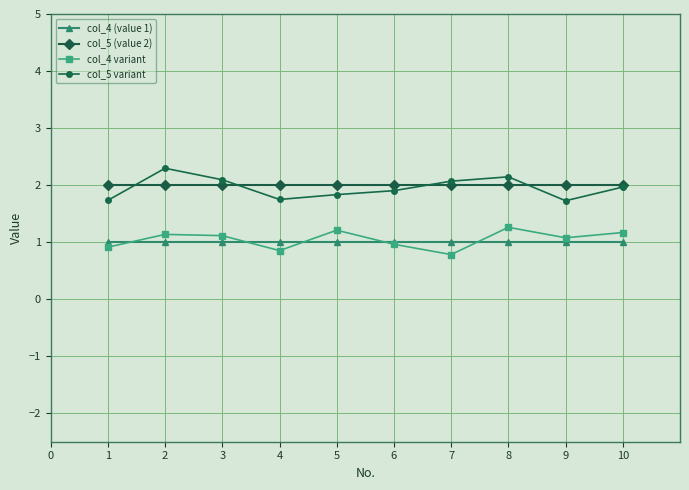

Which series ends up on top after the final intersection of col_5 variant and col_5 (value 2)?

col_5 (value 2)